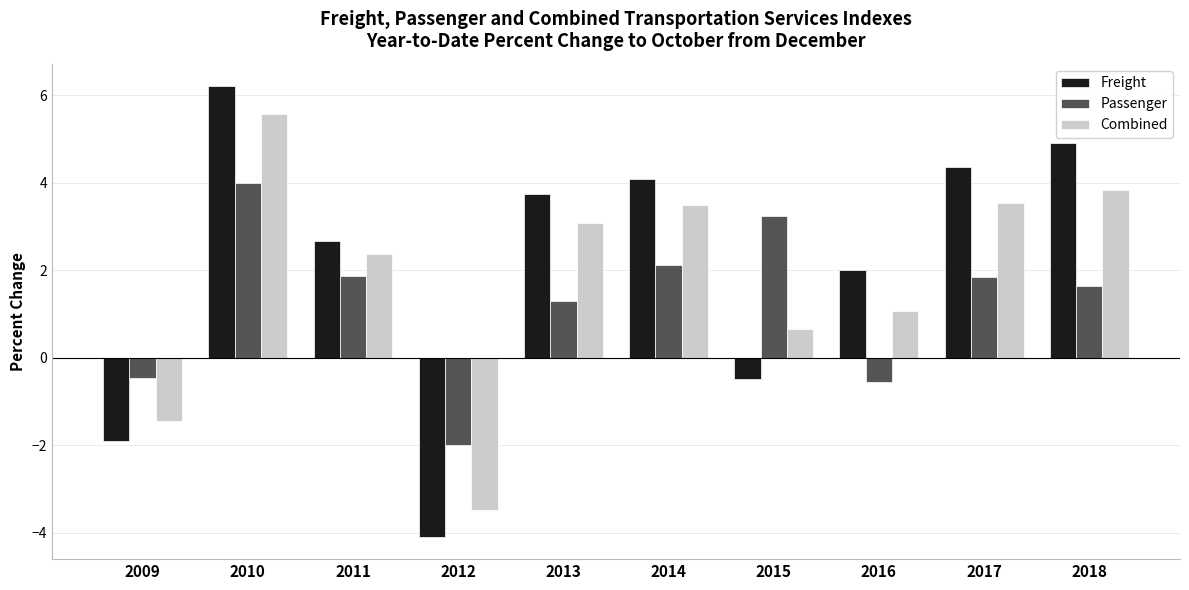

At which label does Combined first exceed 3?

2010